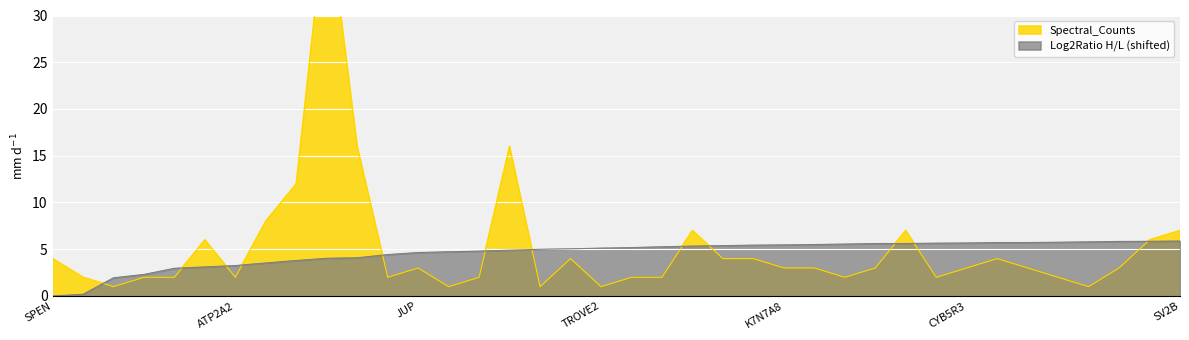

At which category does the chart reach its minimum across all series?

SPEN